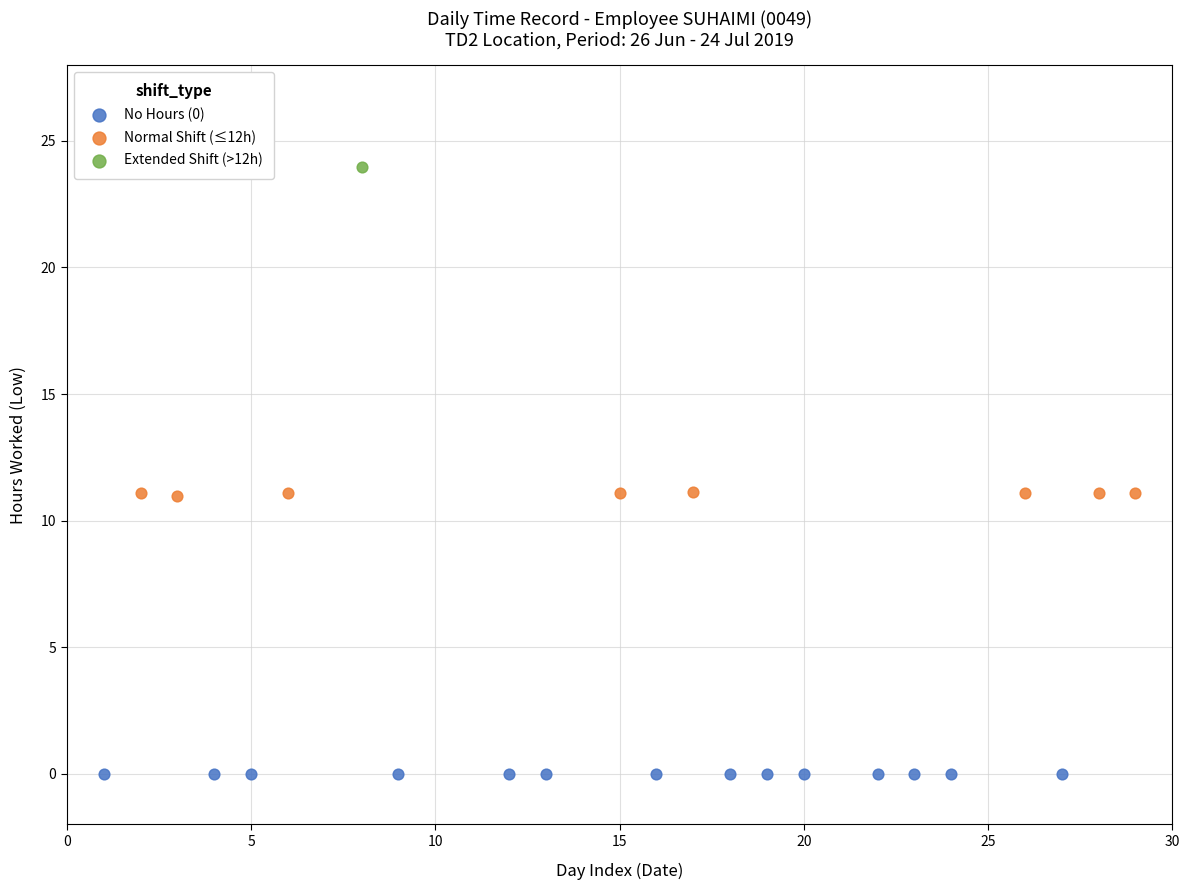

Which series contains the highest Y value?

Extended Shift (>12h)